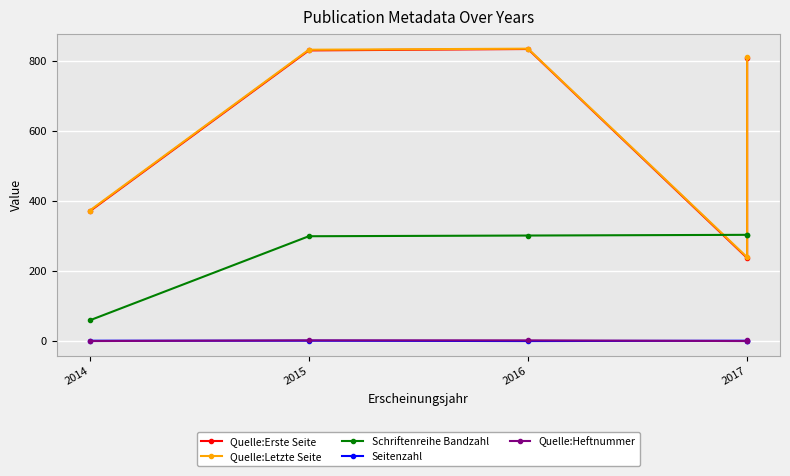

How many lines are shown in the chart?

5